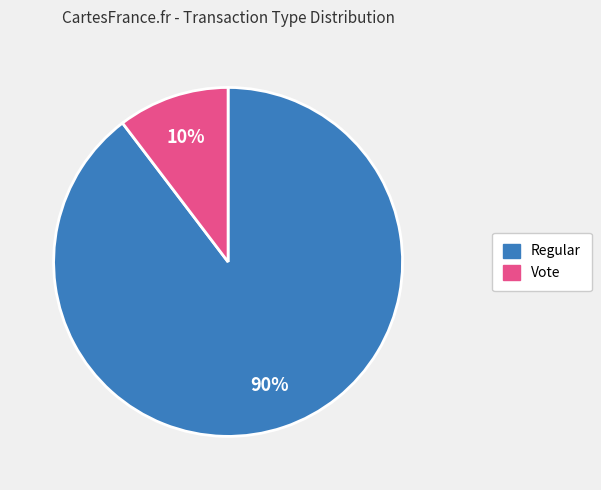

Do Vote and Regular together represent more than half of the pie?

Yes